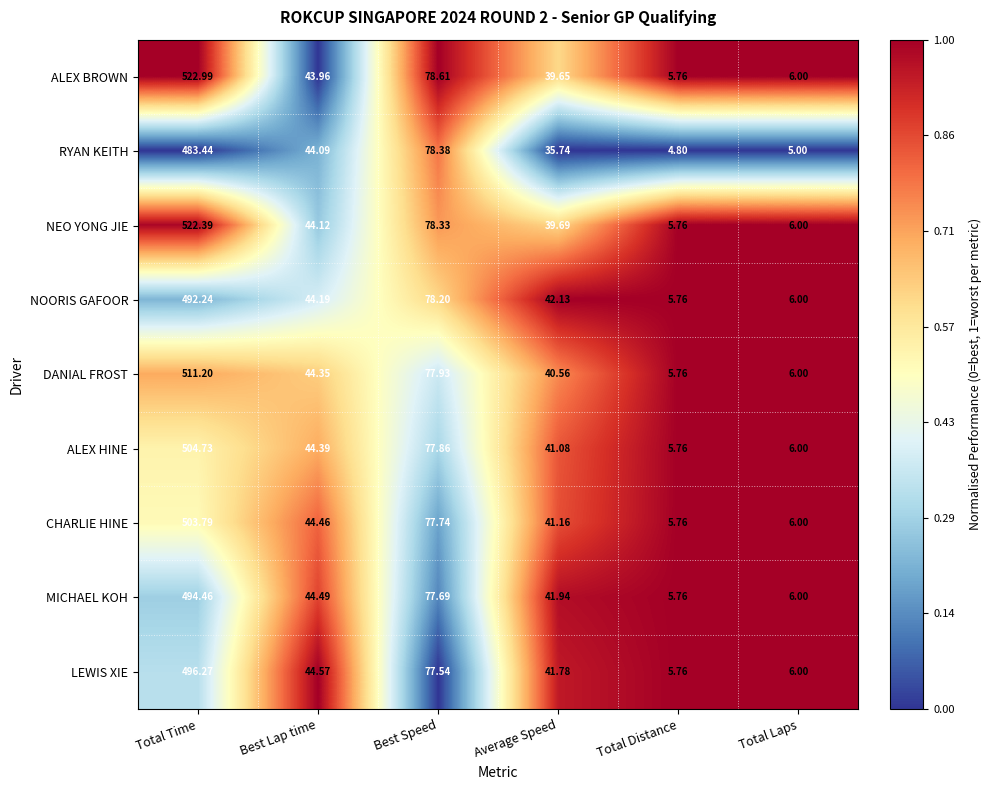

Rank the series by their maximum value, from lowest to highest.

RYAN KEITH, NOORIS GAFOOR, MICHAEL KOH, LEWIS XIE, CHARLIE HINE, ALEX HINE, DANIAL FROST, NEO YONG JIE, ALEX BROWN